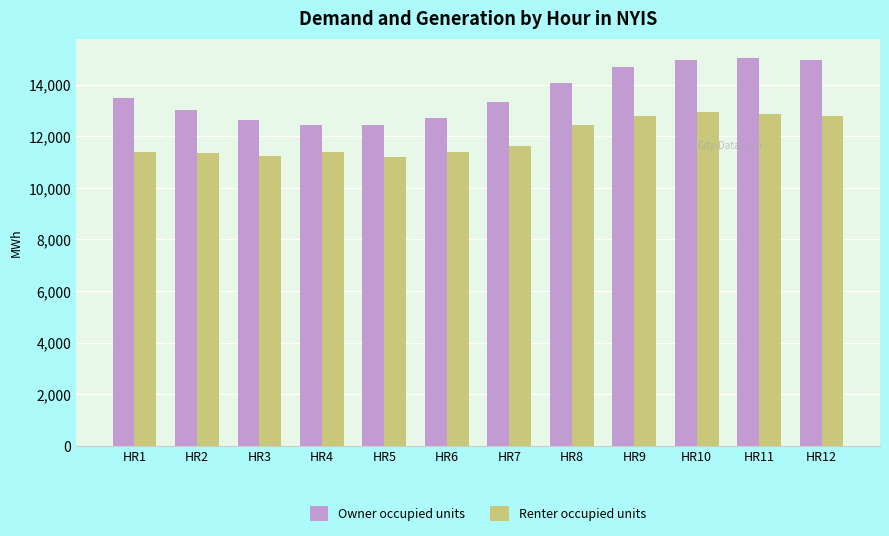

List the series in order of their overall mean, lowest first.

Renter occupied units, Owner occupied units